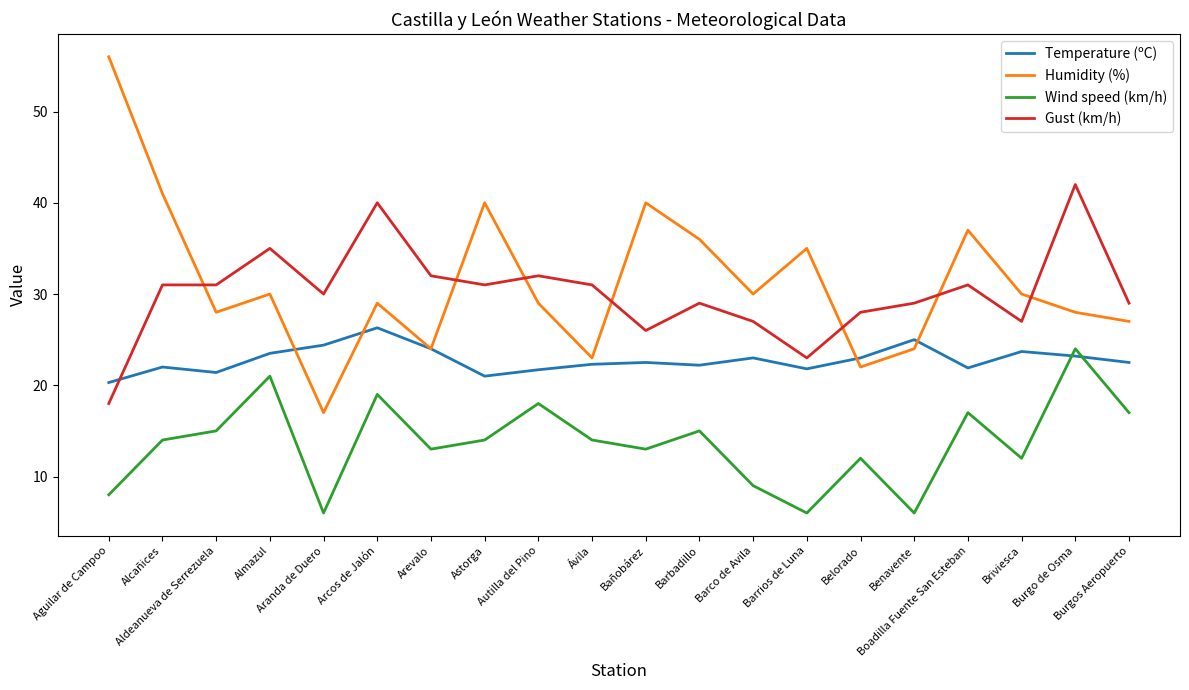

What is the maximum value shown in the chart?

56.0